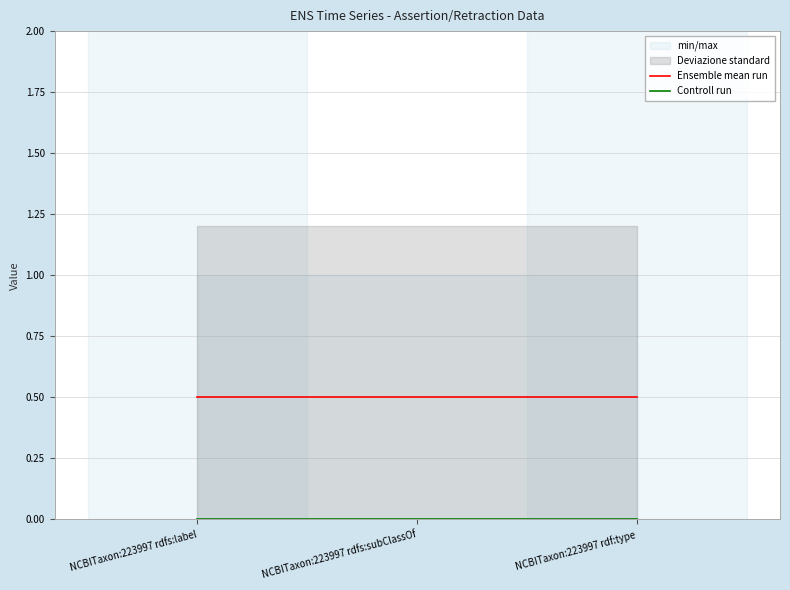

List the labels in order of Controll run value, largest first.

NCBITaxon:223997 rdfs:label, NCBITaxon:223997 rdfs:subClassOf, NCBITaxon:223997 rdf:type